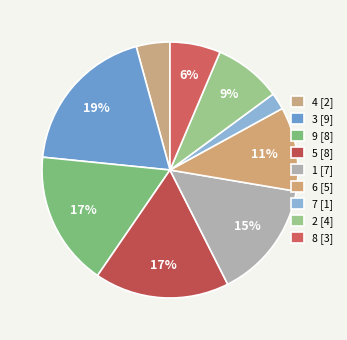

What percentage is the 3 slice, to the nearest percent?

19%